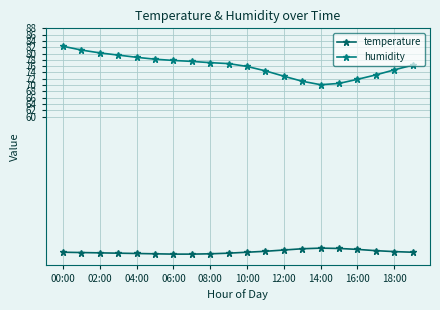

Does the chart have visible grid lines?

Yes